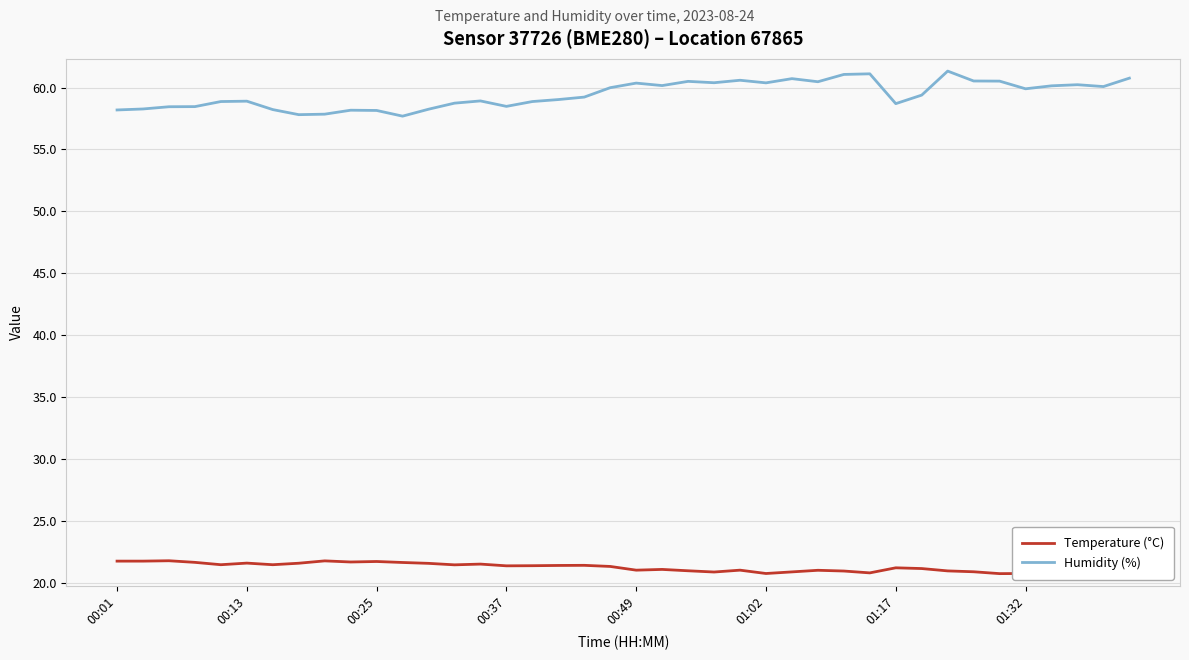

True or false: Temperature (°C) has a value of 21.1 at 31.

True